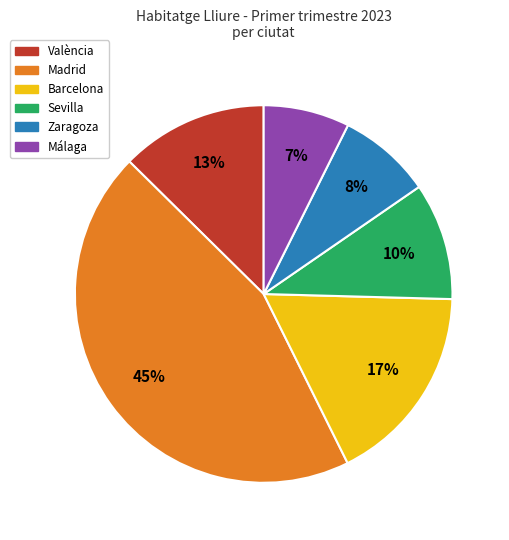

Which slice is the largest?

Madrid